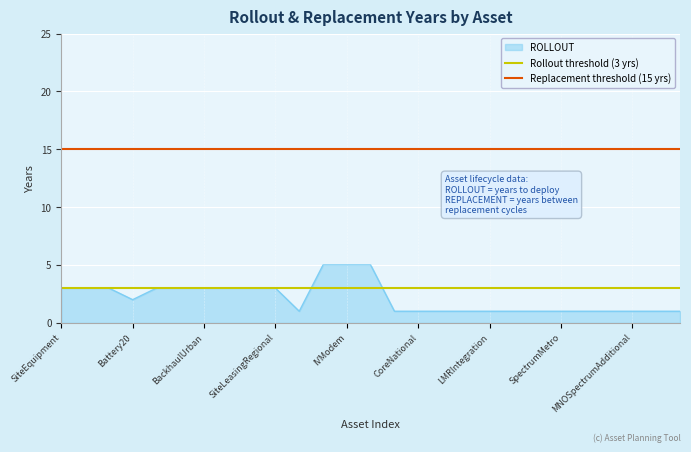

The value of Replacement threshold (15 yrs) at SiteEquipment is 15. True or false?

True